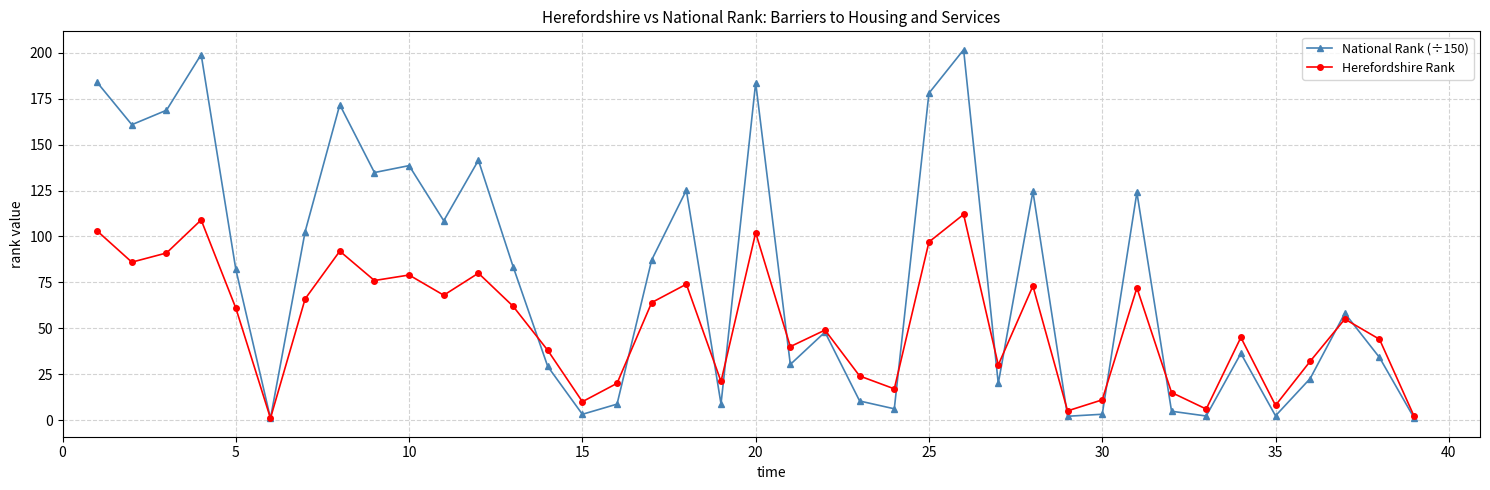

In National Rank (÷150), how many points are lower than both neighbors (excluding endpoints)?

12